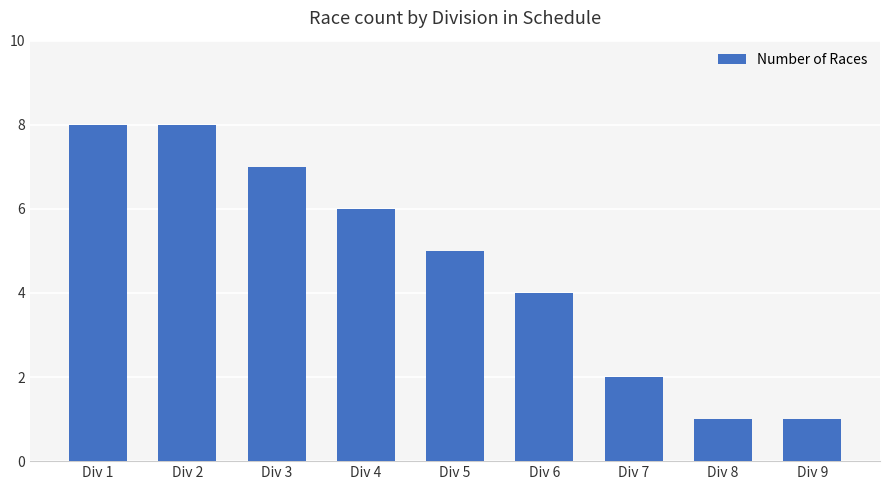

How many data points does each series have?

9